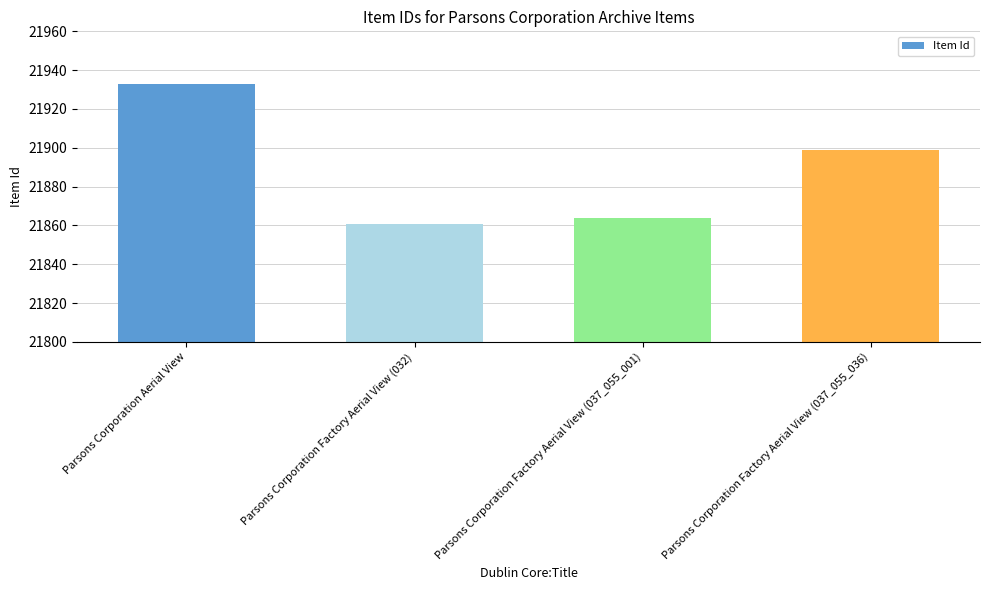

What is the change in value from Parsons Corporation Factory Aerial View (037_055_001) to Parsons Corporation Factory Aerial View (037_055_036)?

+35